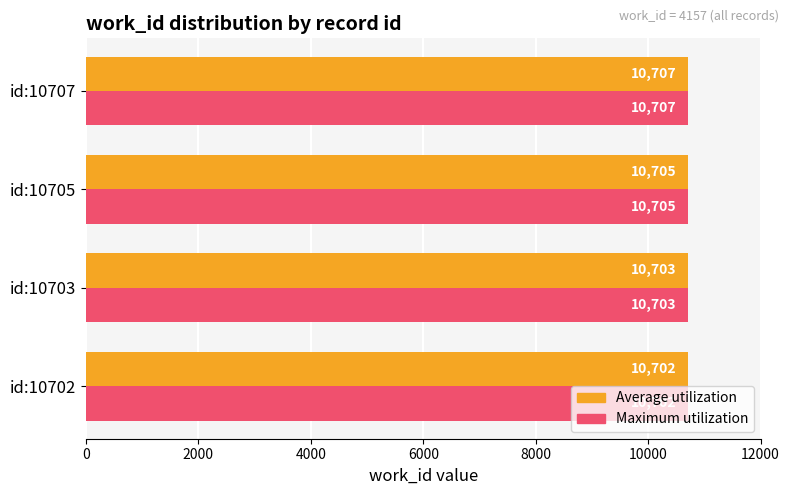

What is the smallest value displayed?

10702